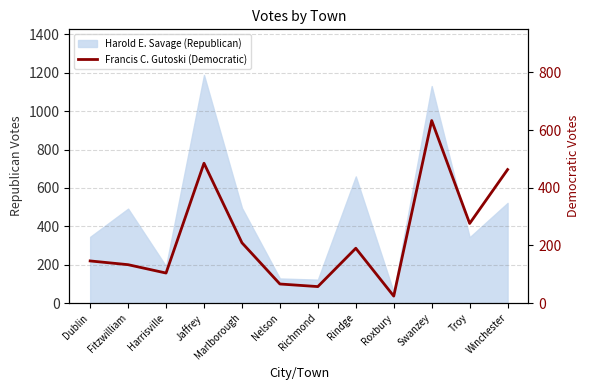

The chart shows a value of 485 at Jaffrey. True or false?

True